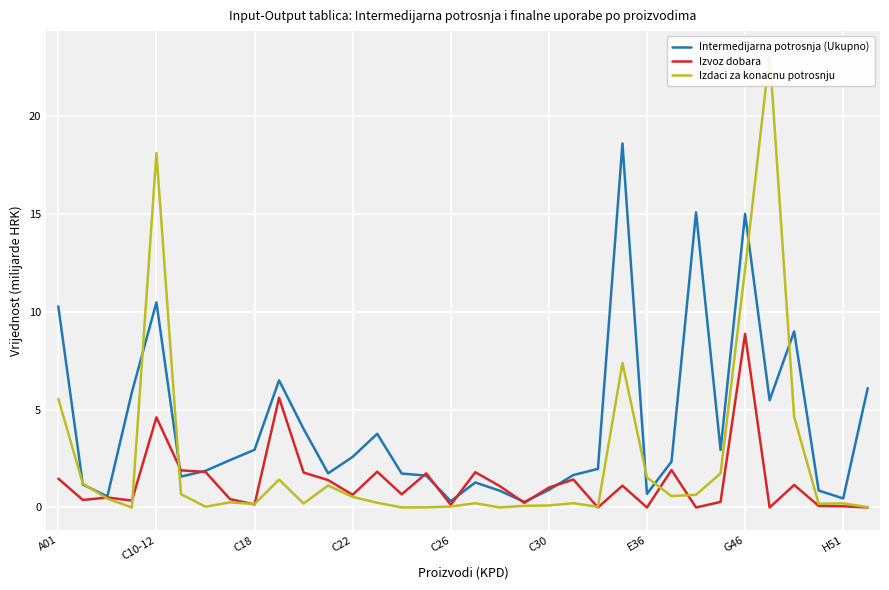

Where is Izvoz dobara nearest to the value 4?

C10-12